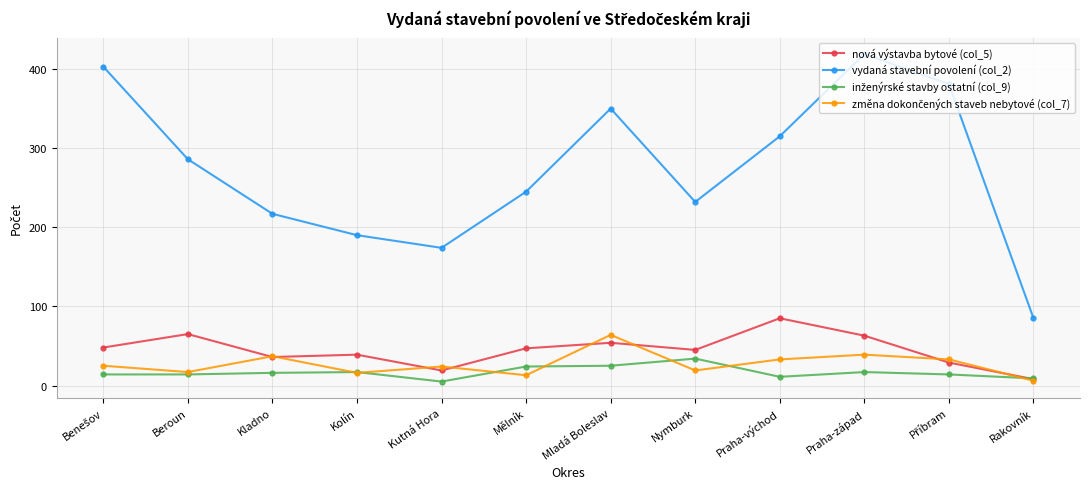

Which category has the lowest value in the vydaná stavební povolení (col_2) series?

Rakovník